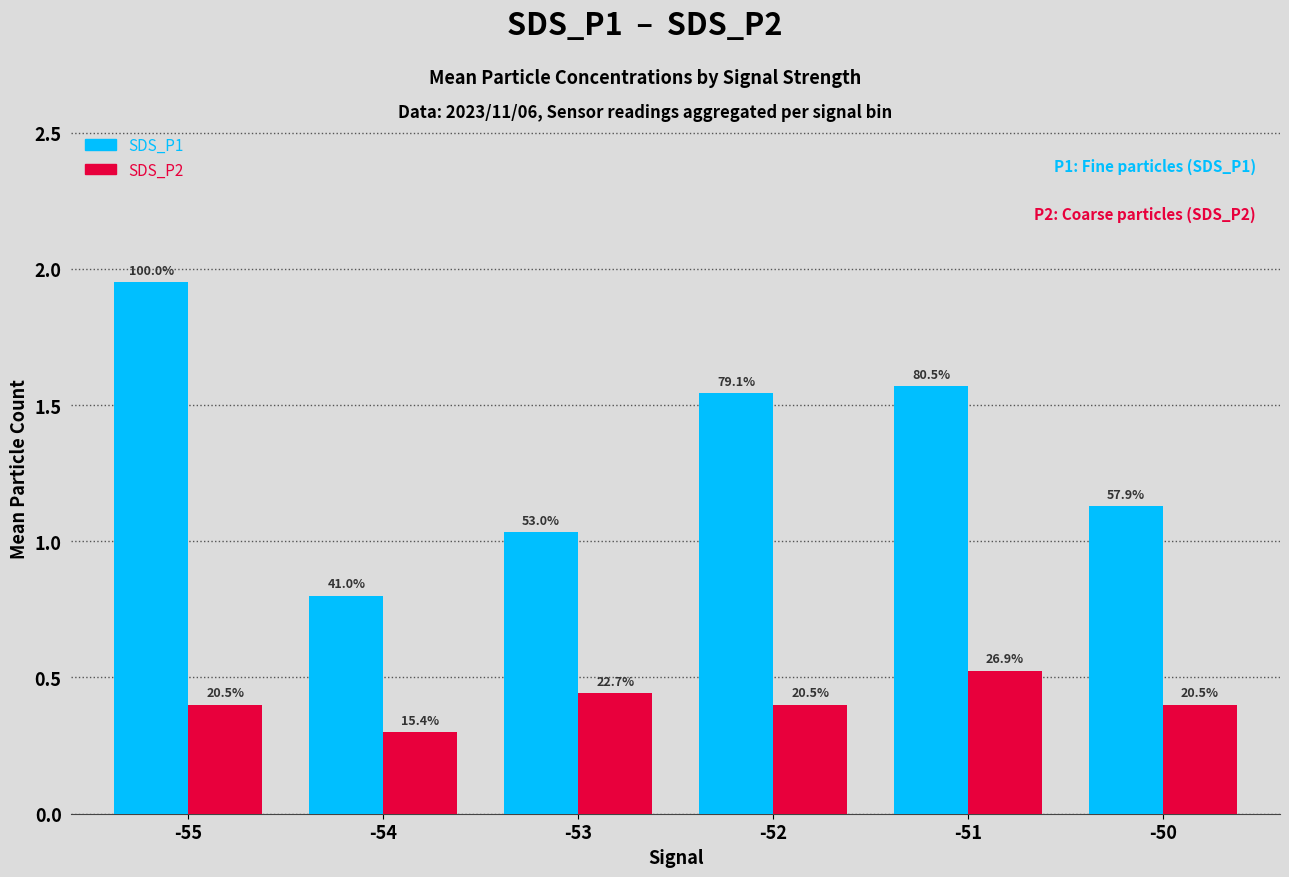

At which label is SDS_P1 closest to 1?

-53